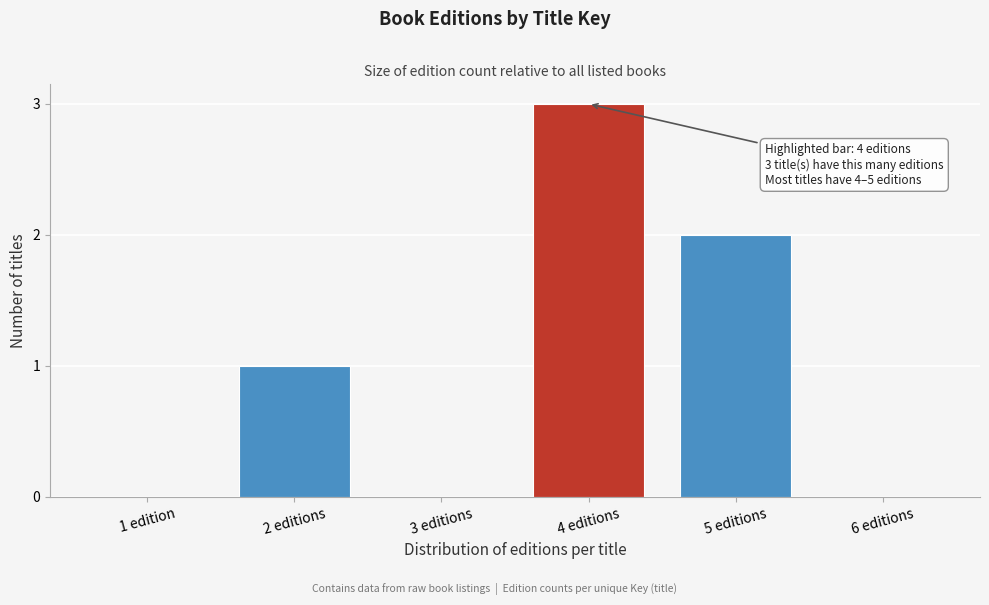

Reading right to left, list all the values displayed in this chart.

6 editions=0	5 editions=2	4 editions=3	3 editions=0	2 editions=1	1 edition=0